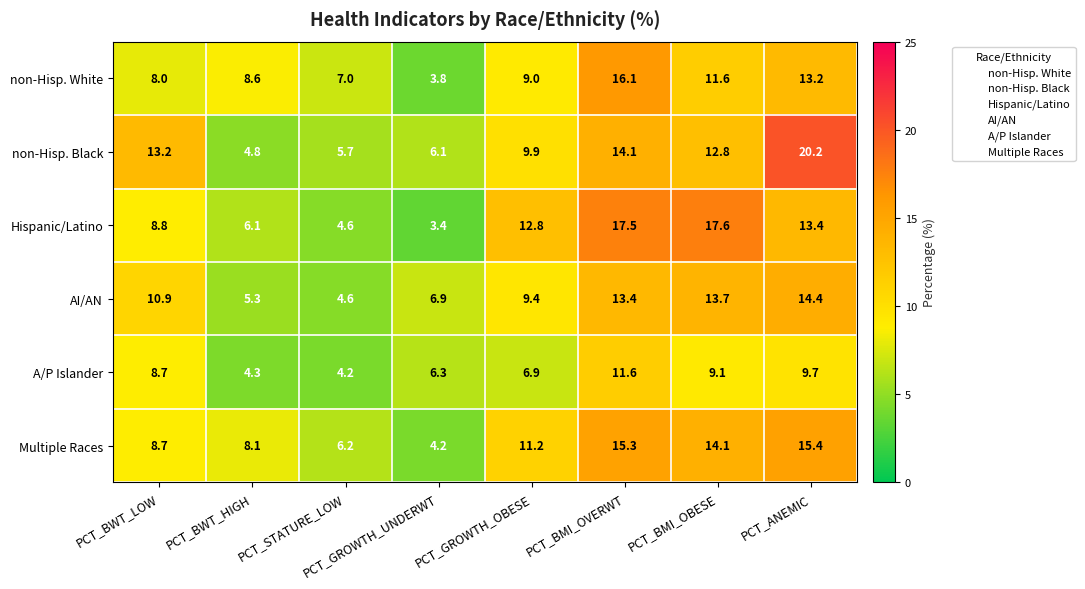

The value of Multiple Races at PCT_BMI_OVERWT is 15.3. True or false?

True